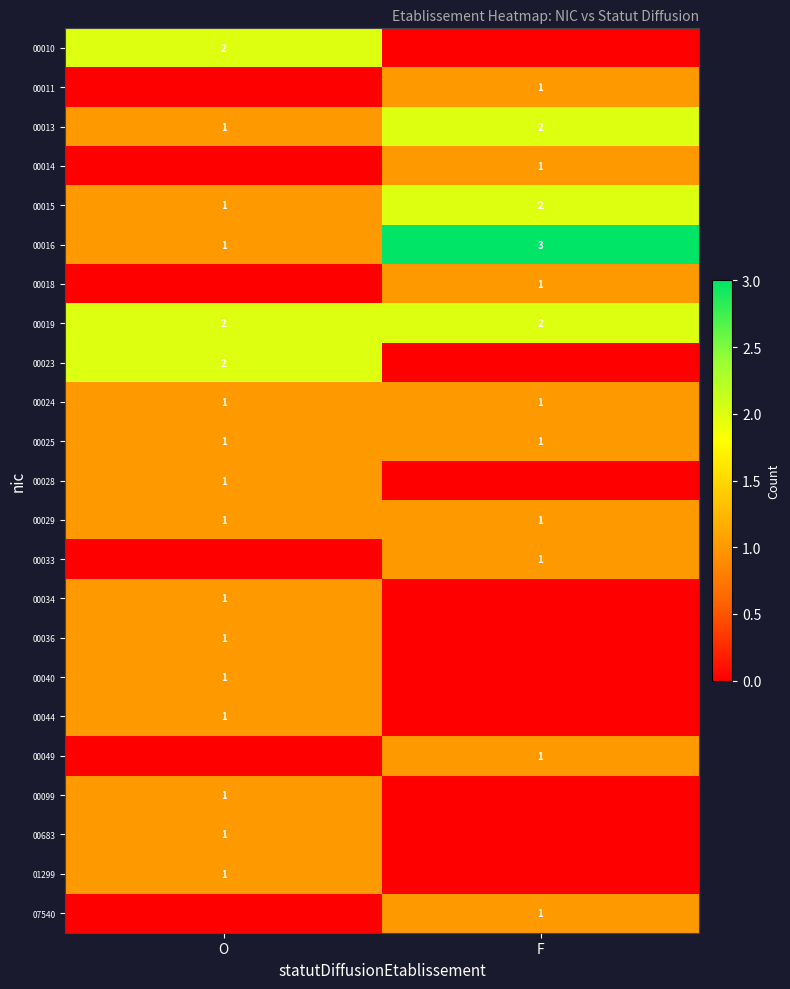

At how many categories does at least one series exceed 2?

1